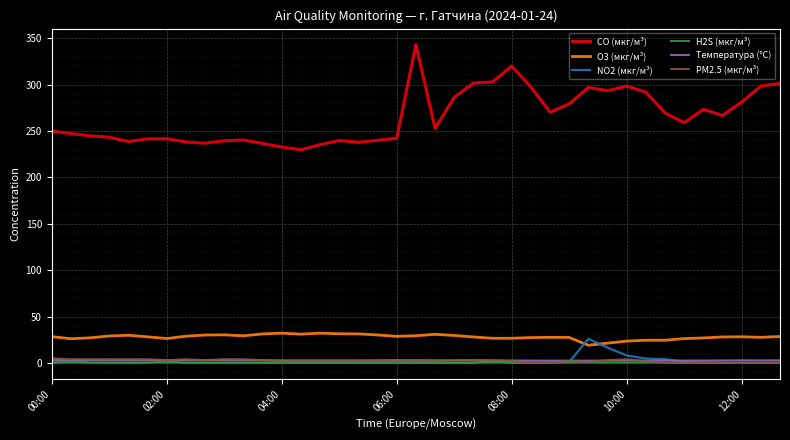

True or false: Температура (°C) and CO (мкг/м³) intersect in this chart.

False